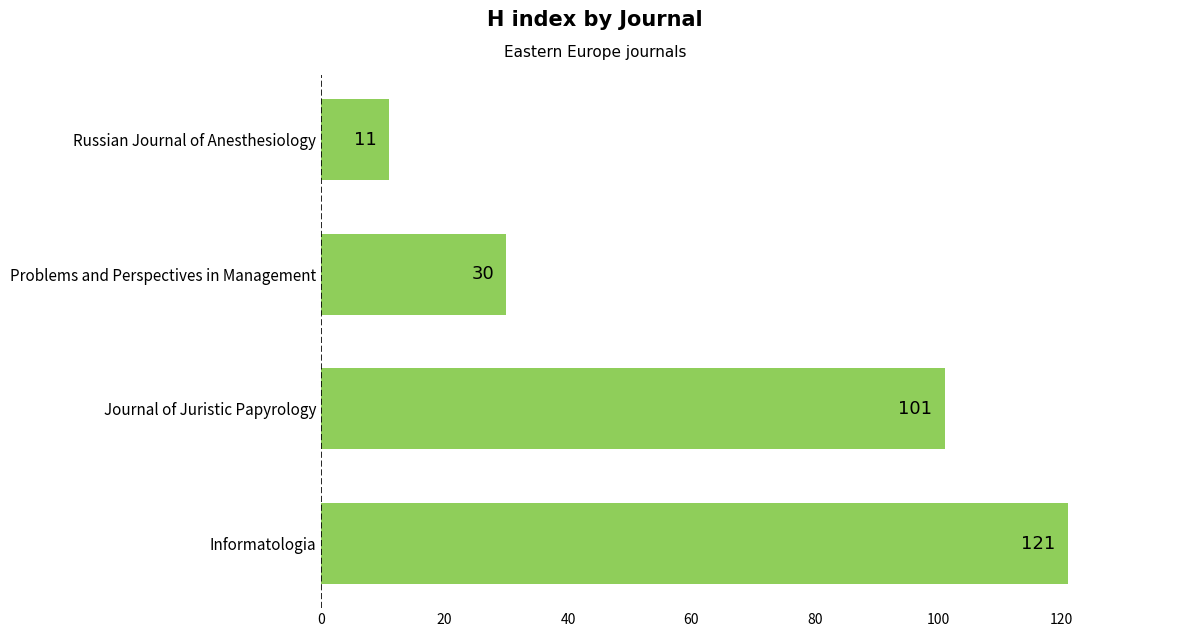

Reading top to bottom, transcribe all the data shown in this chart.

11	30	101	121